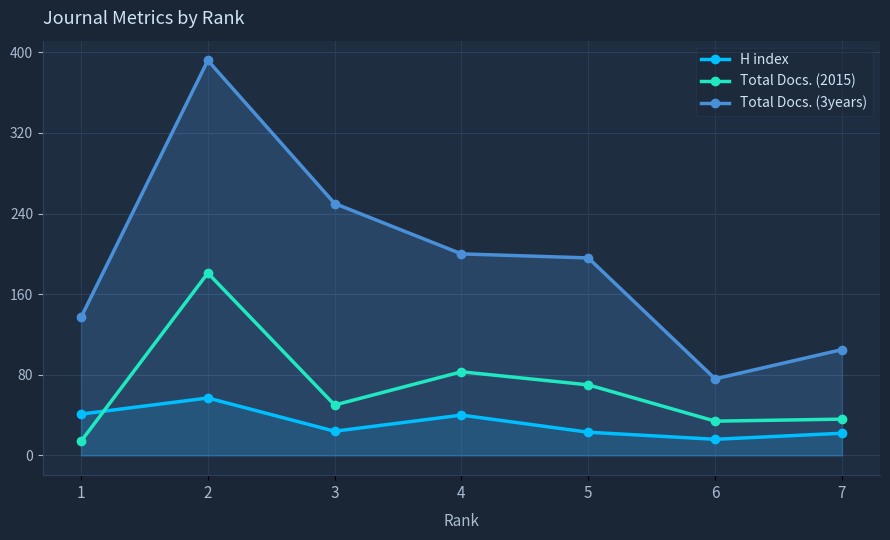

Does the chart display data point markers on the line(s)?

Yes